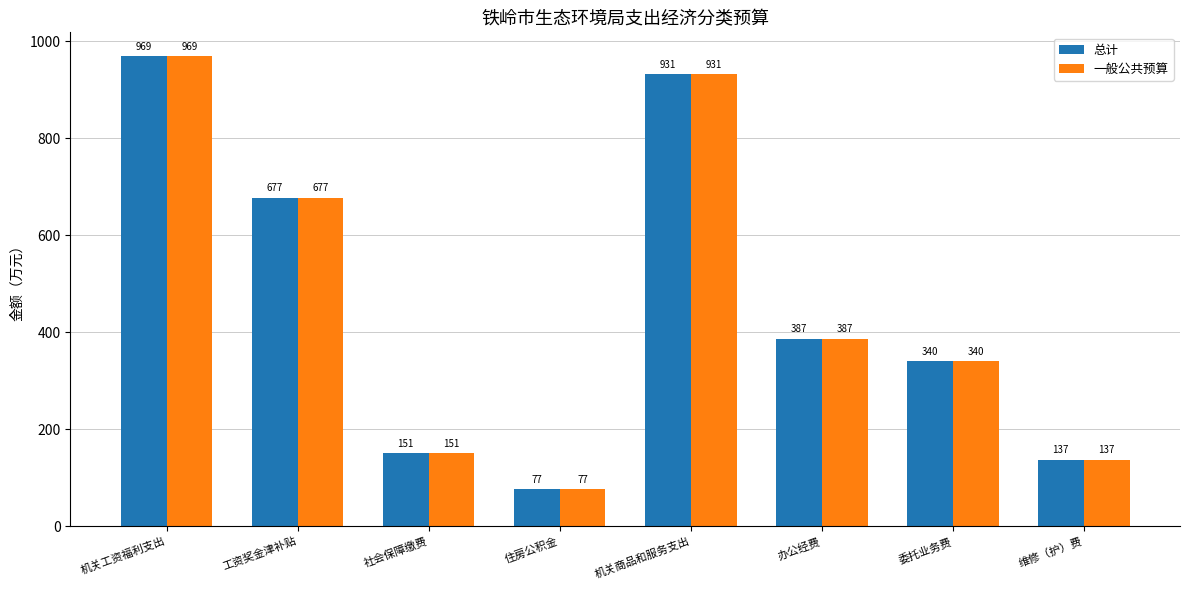

Which category has the lowest value across all series?

住房公积金